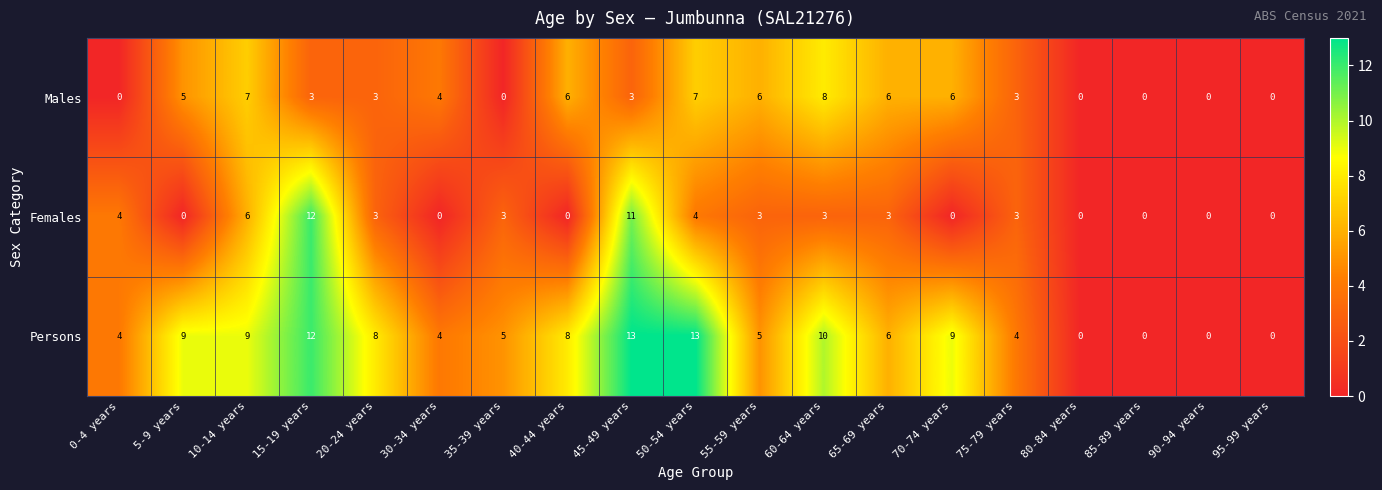

True or false: Females has a value of 6 at 10-14 years.

True